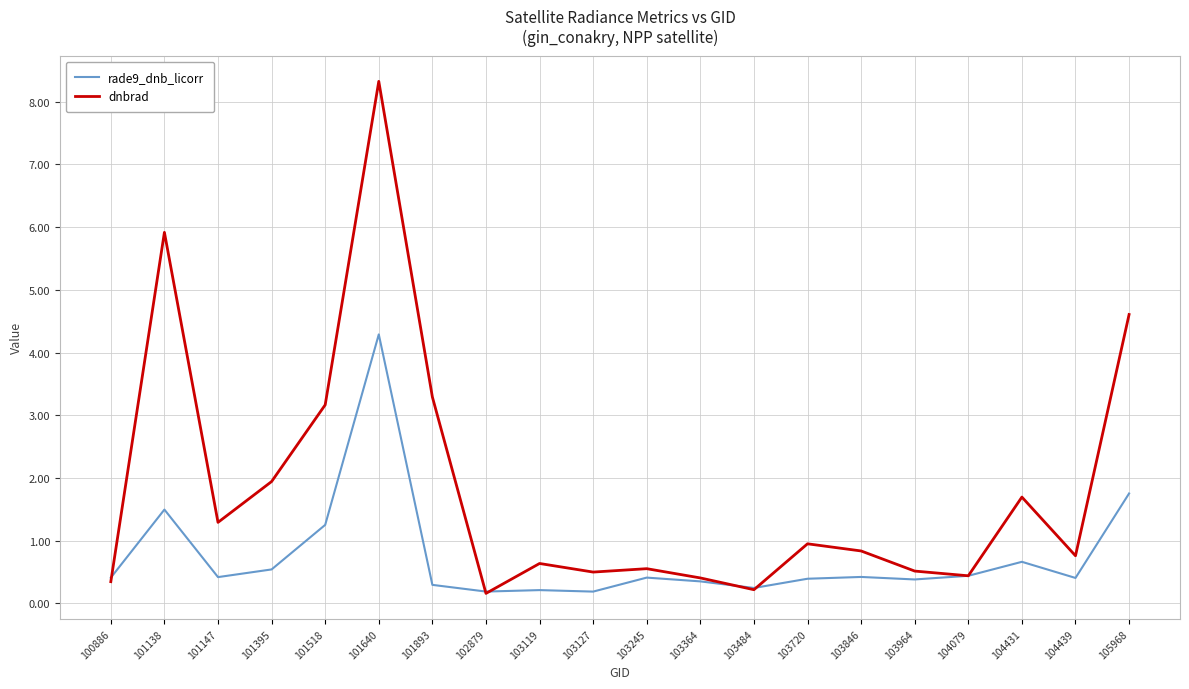

What are all the series names shown in the legend?

rade9_dnb_licorr, dnbrad